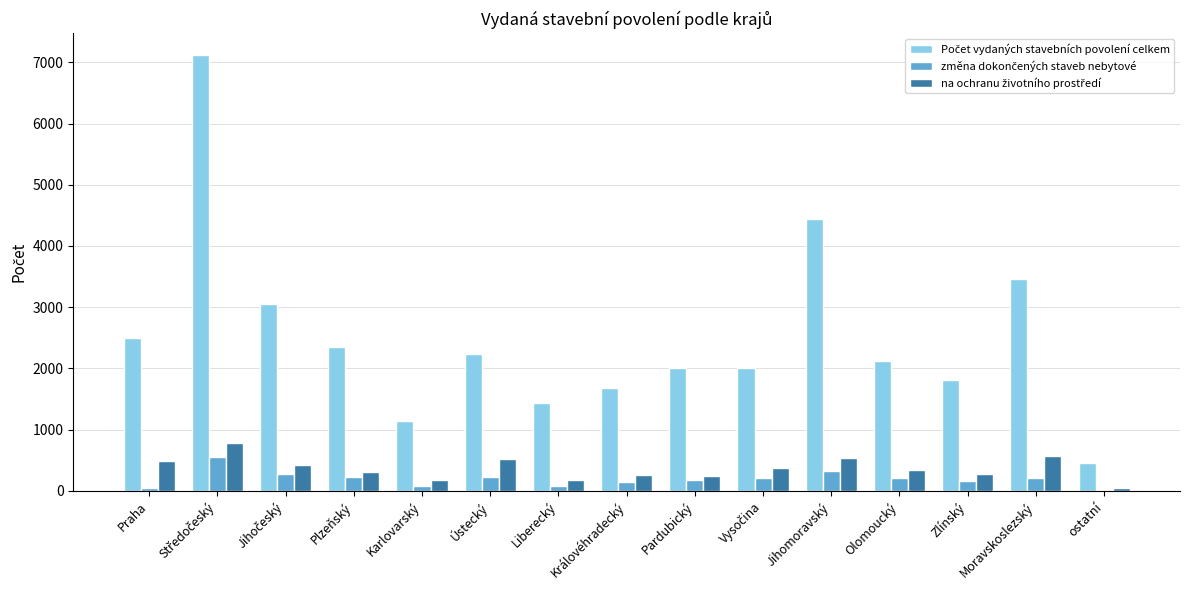

What is the greatest value displayed?

7120